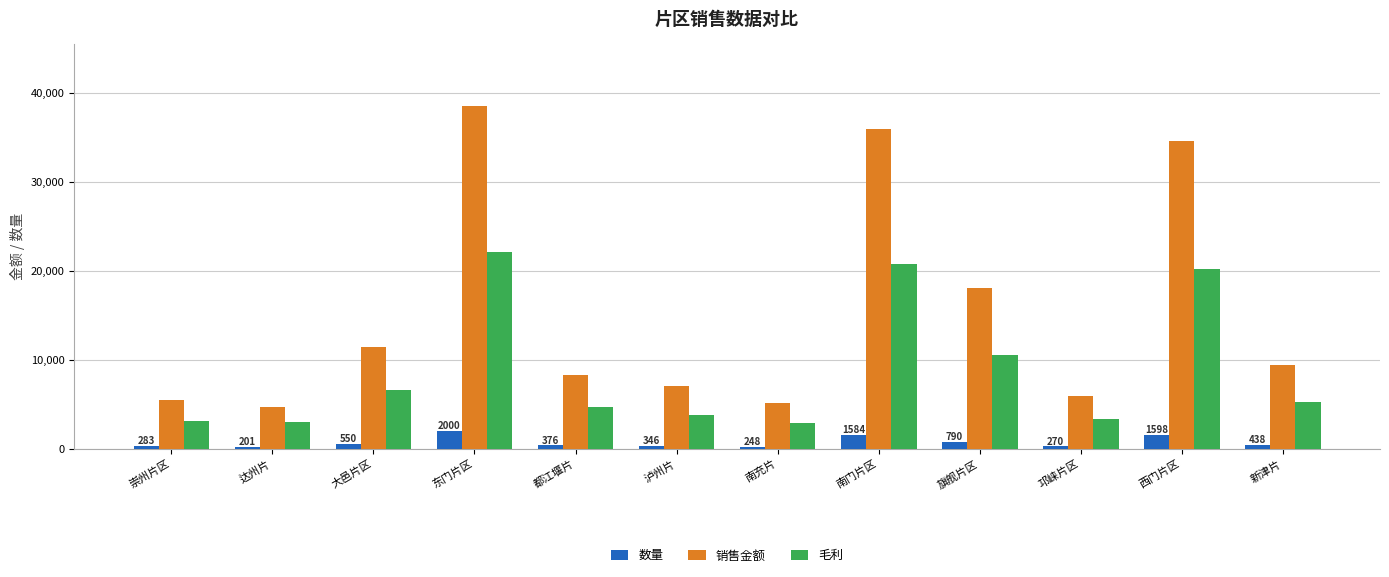

What position from the left is 大邑片区?

3